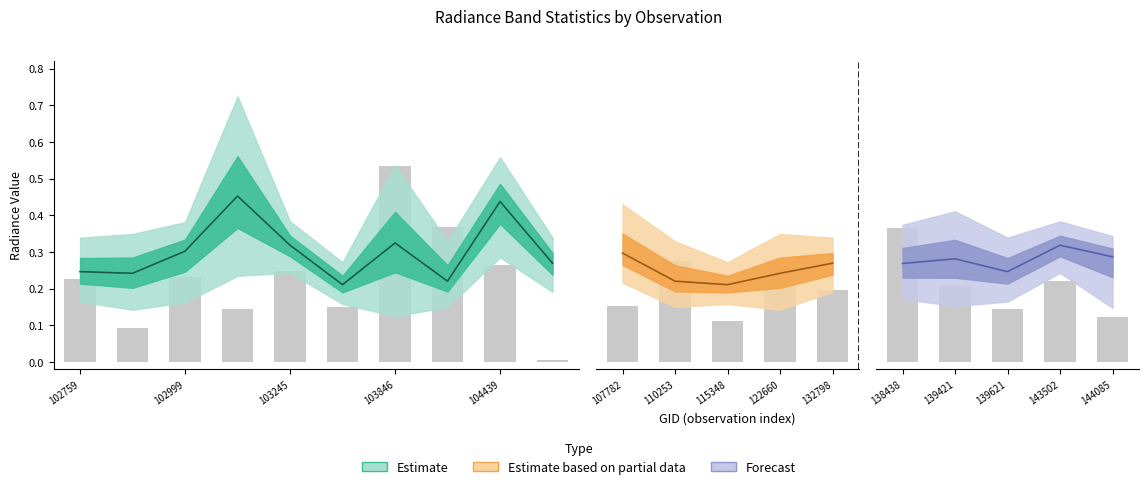

True or false: rade9_bin_1q has a value of 0.1 at 122660.

True